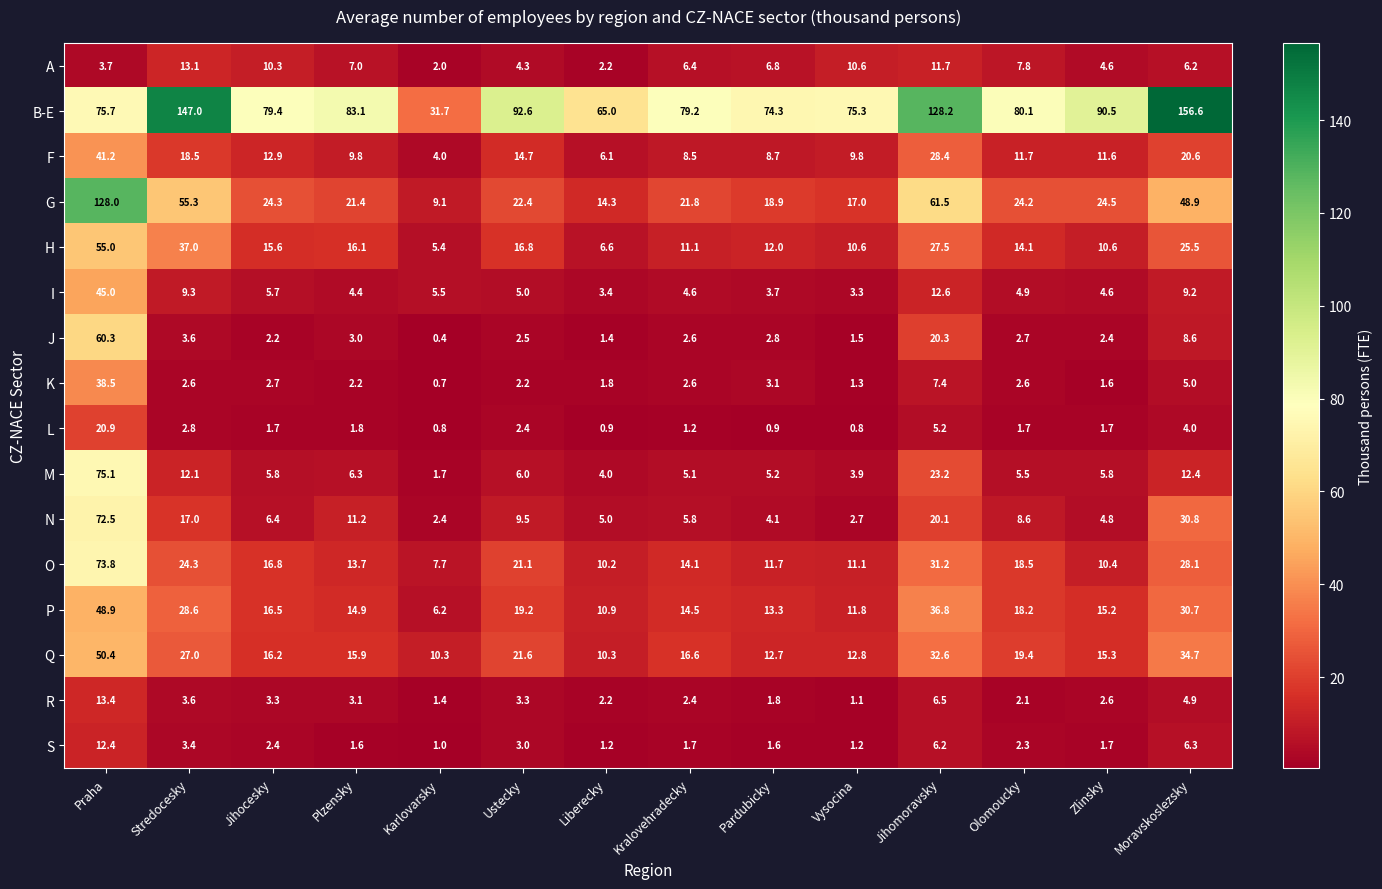

At how many categories does at least one series exceed 4?

14